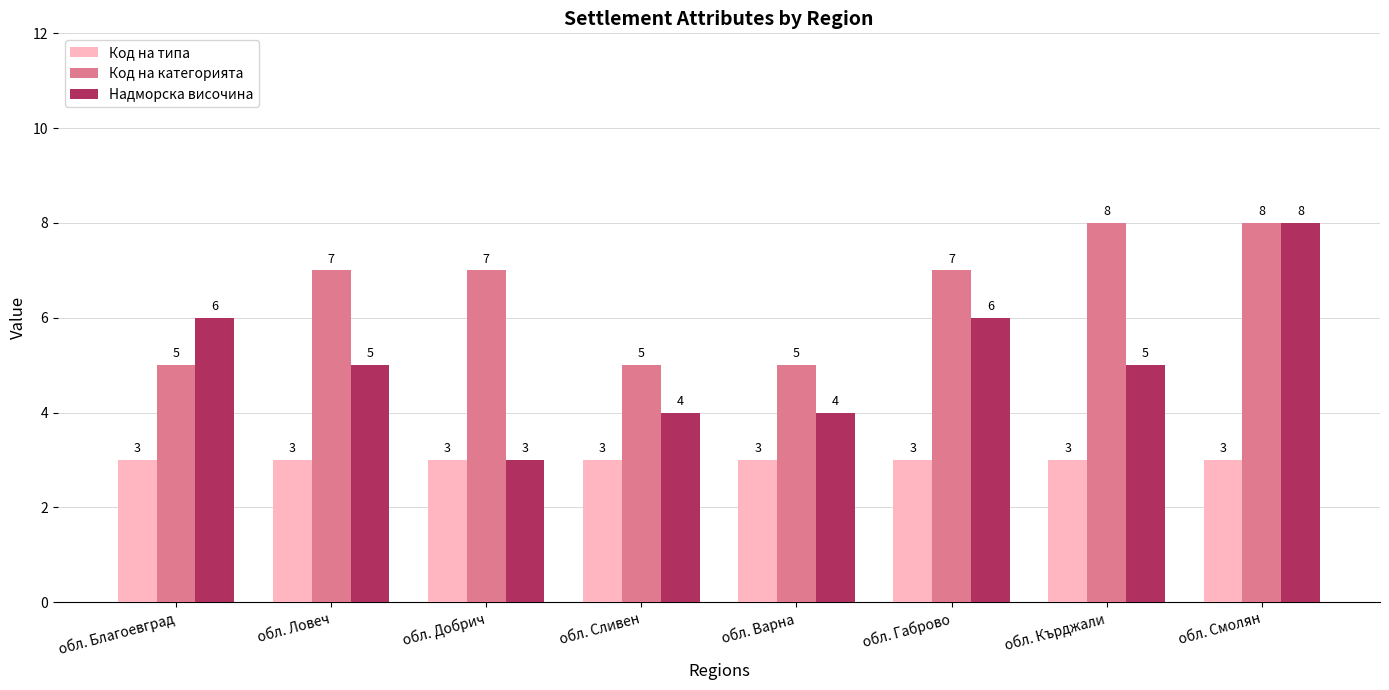

What is the greatest value displayed?

8